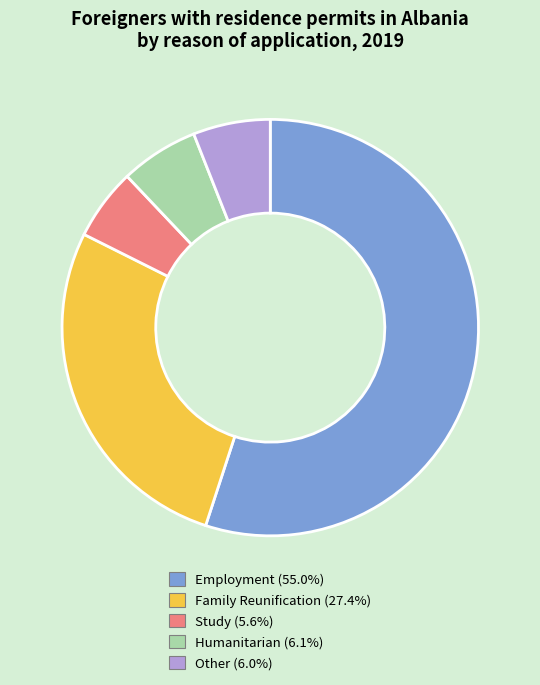

Is it true that Employment is 55% of the pie?

True